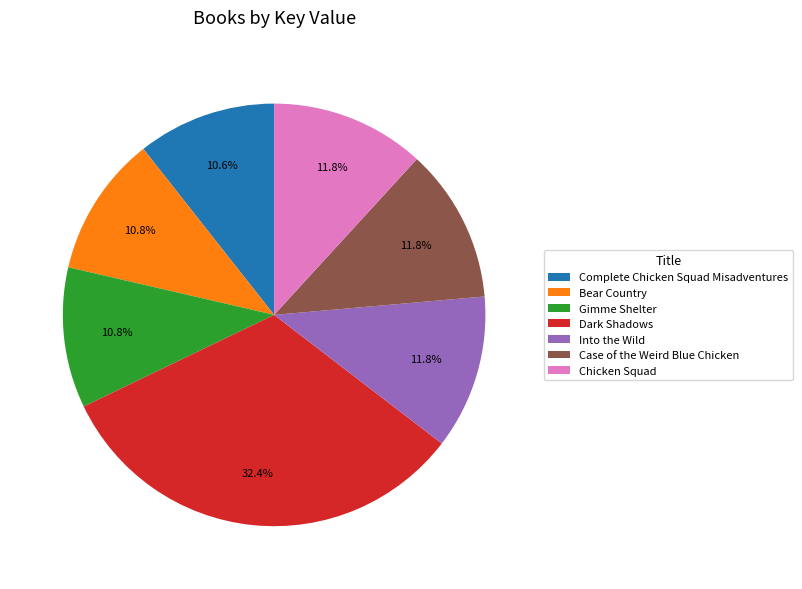

What is the ratio of the value at Into the Wild to the value at Case of the Weird Blue Chicken?

1.0